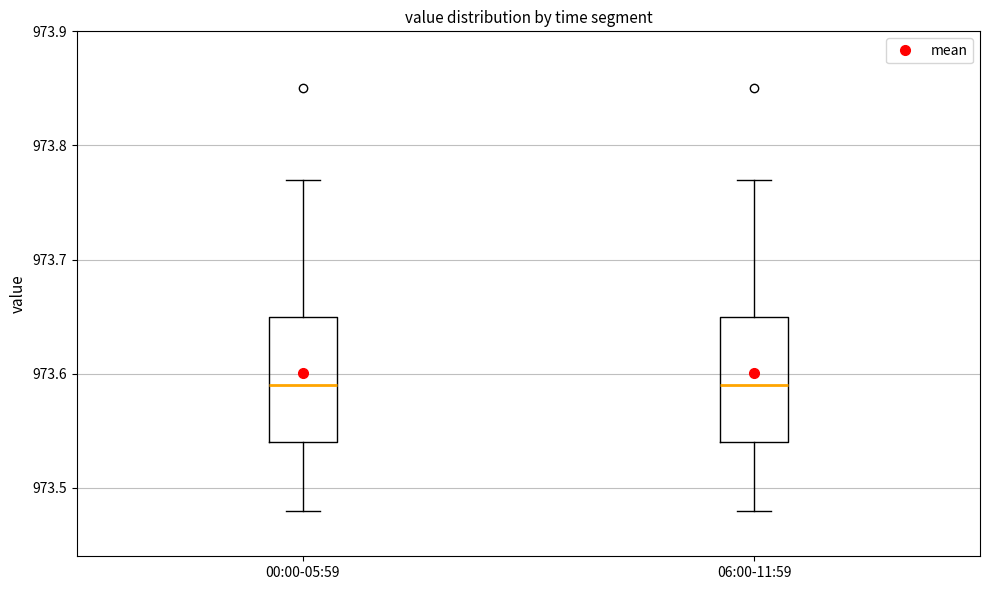

Where is the lower edge of the box for 00:00-05:59 on the y-axis? The values are not printed on the chart, so give them approximately, as read against the axis.

973.54